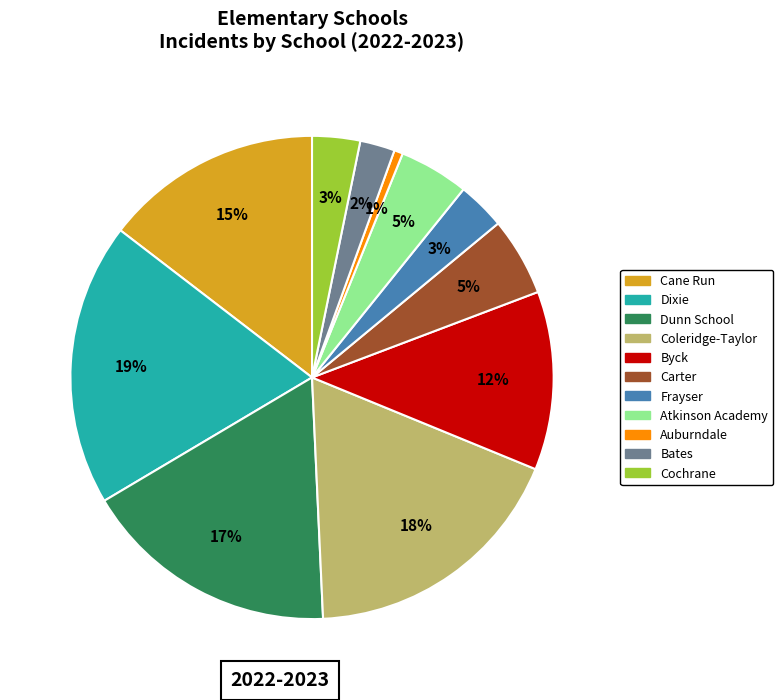

How many slices are in this pie chart?

11